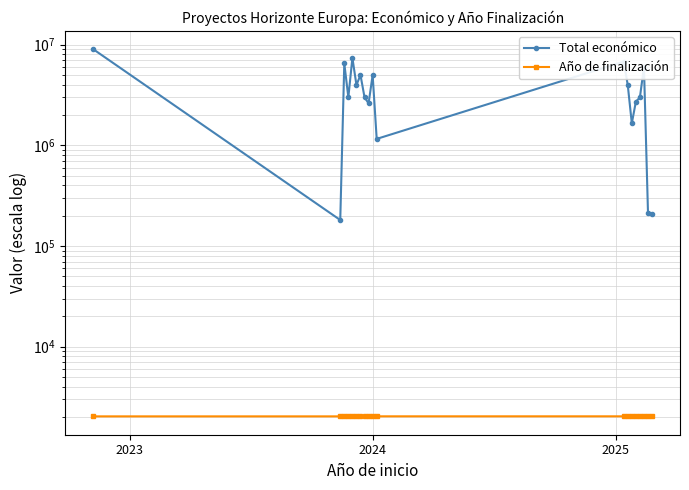

True or false: Año de finalización has more than 0 interior local peaks.

True